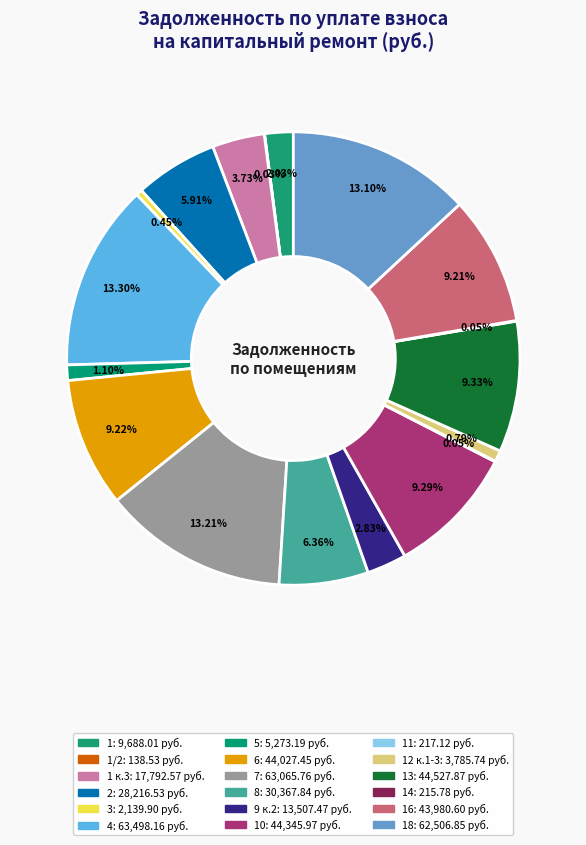

What is the largest slice in the pie chart?

4